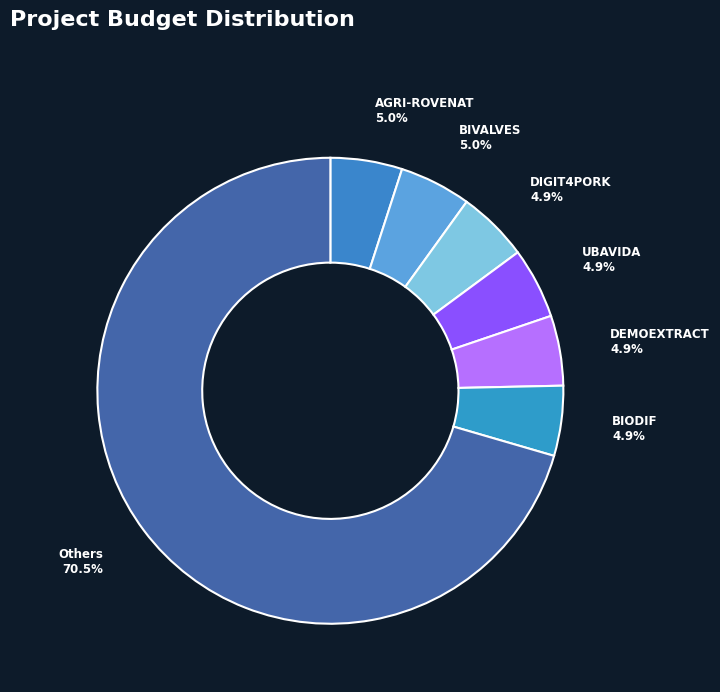

Count the number of slices in the pie.

7